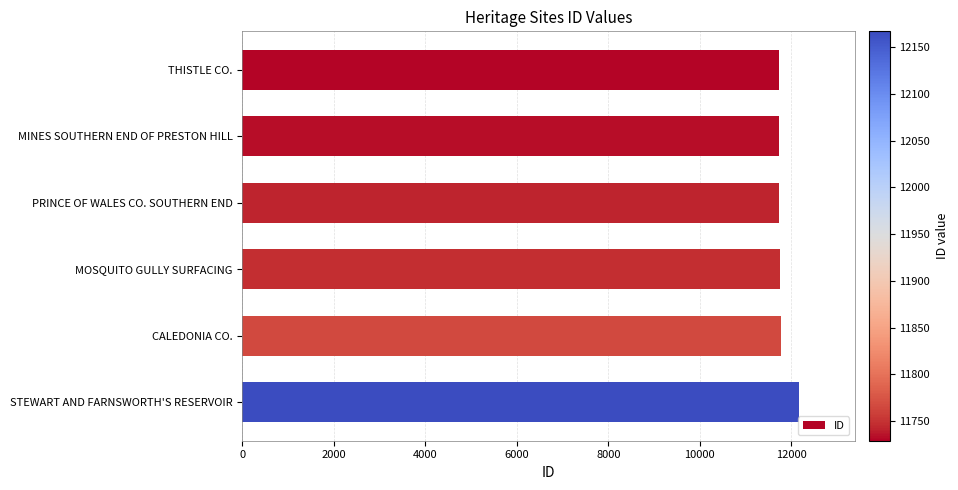

How many values are below 11747?

3